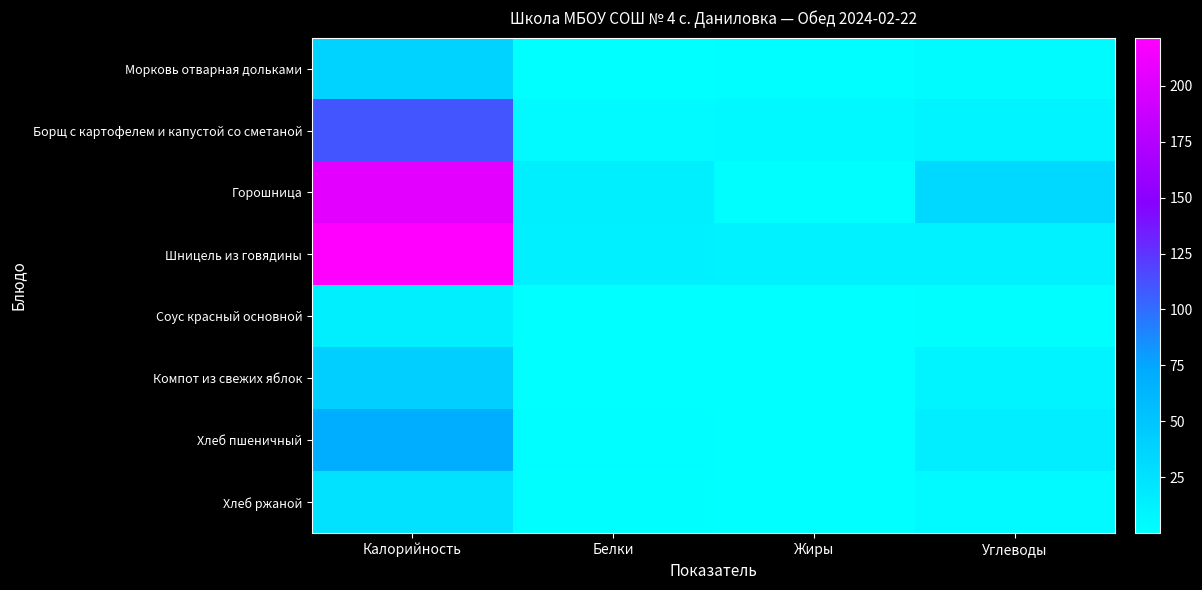

Reading right to left, extract all data points from this chart.

Морковь отварная дольками: Углеводы=4.1	Жиры=2.0	Белки=0.8	Калорийность=37.7
Борщ с картофелем и капустой со сметаной: Углеводы=10.1	Жиры=5.7	Белки=4.7	Калорийность=110.4
Горошница: Углеводы=33.8	Жиры=1.3	Белки=14.5	Калорийность=204.8
Шницель из говядины: Углеводы=12.3	Жиры=13.0	Белки=13.7	Калорийность=221.4
Соус красный основной: Углеводы=1.8	Жиры=0.5	Белки=0.7	Калорийность=14.1
Компот из свежих яблок: Углеводы=9.9	Жиры=0.1	Белки=0.2	Калорийность=41.6
Хлеб пшеничный: Углеводы=14.8	Жиры=0.2	Белки=2.3	Калорийность=70.3
Хлеб ржаной: Углеводы=5.0	Жиры=0.2	Белки=1.0	Калорийность=25.6